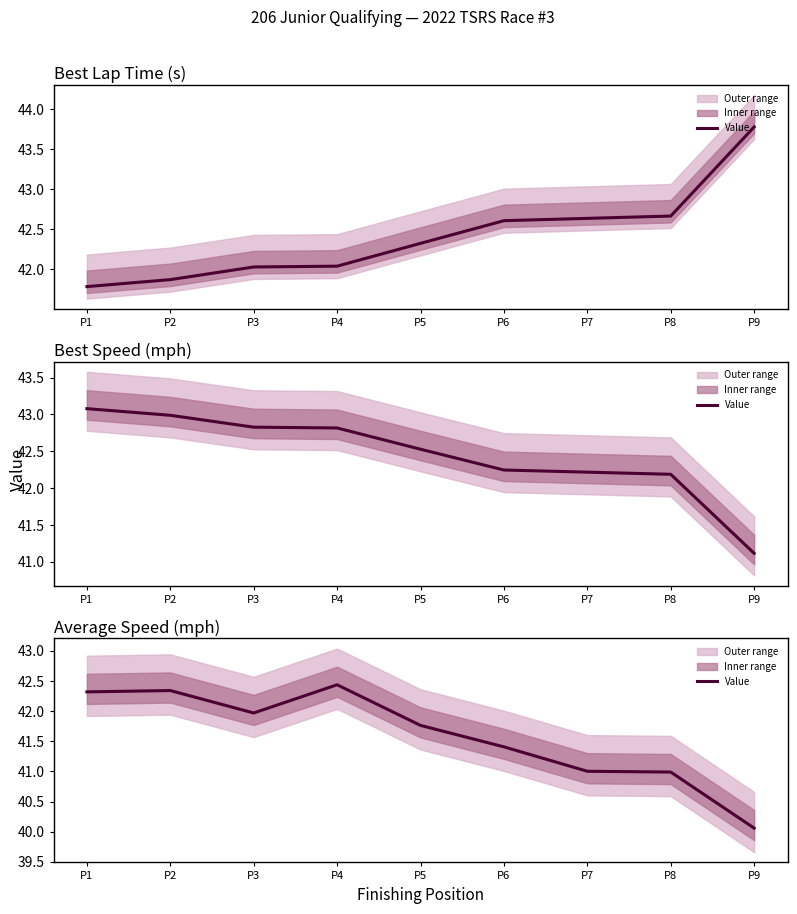

List the labels in order of value, smallest first.

P9, P8, P7, P6, P5, P3, P1, P2, P4